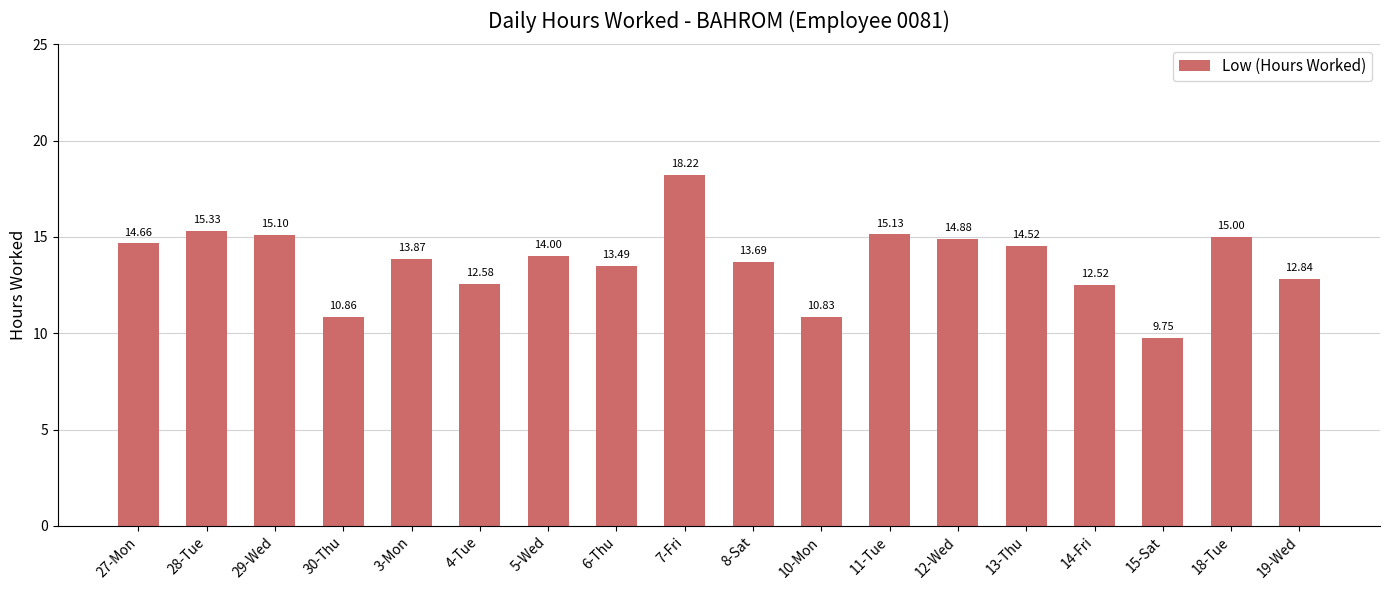

What is the change in value from 12-Wed to 19-Wed?

-2.0